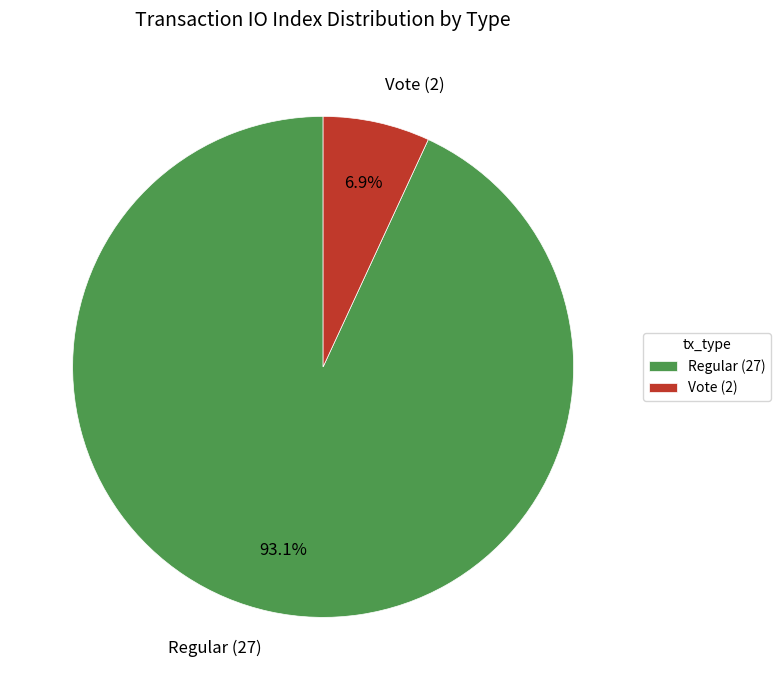

Which slice is the largest?

Regular (27)